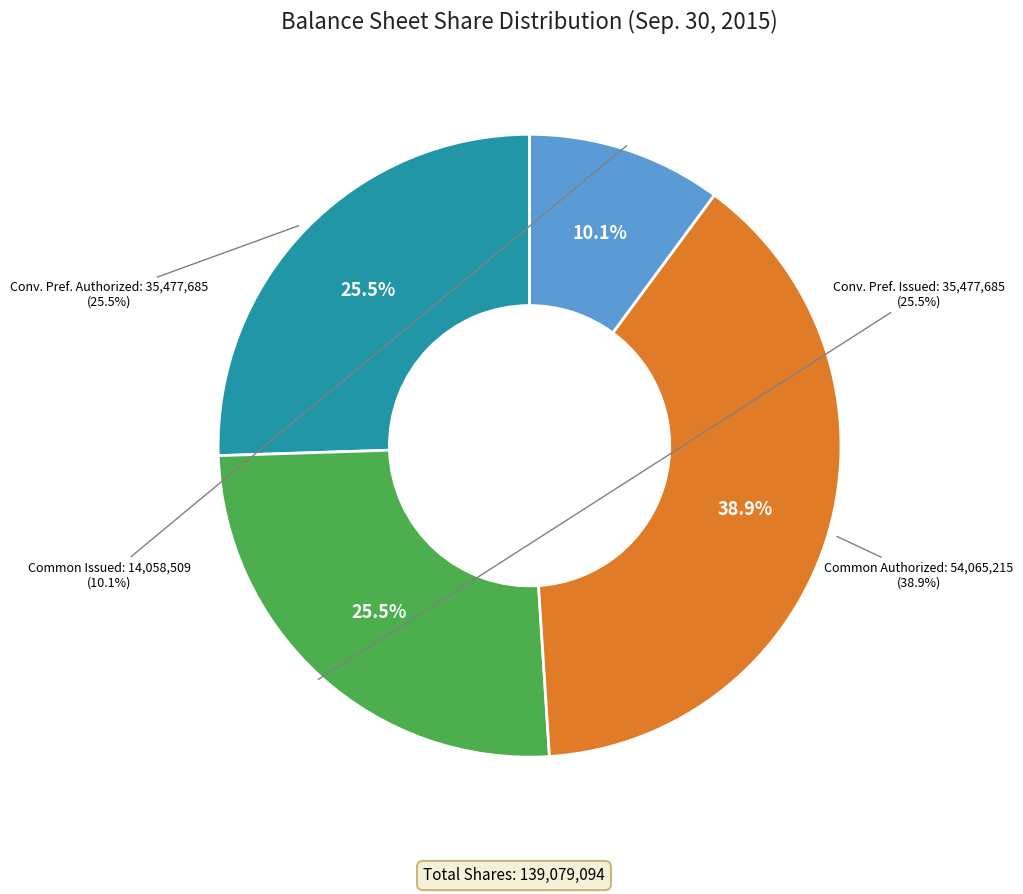

To the nearest percent, what is the difference between the Common stock, shares authorized and Convertible preferred stock, shares authorized slice percentages?

13%